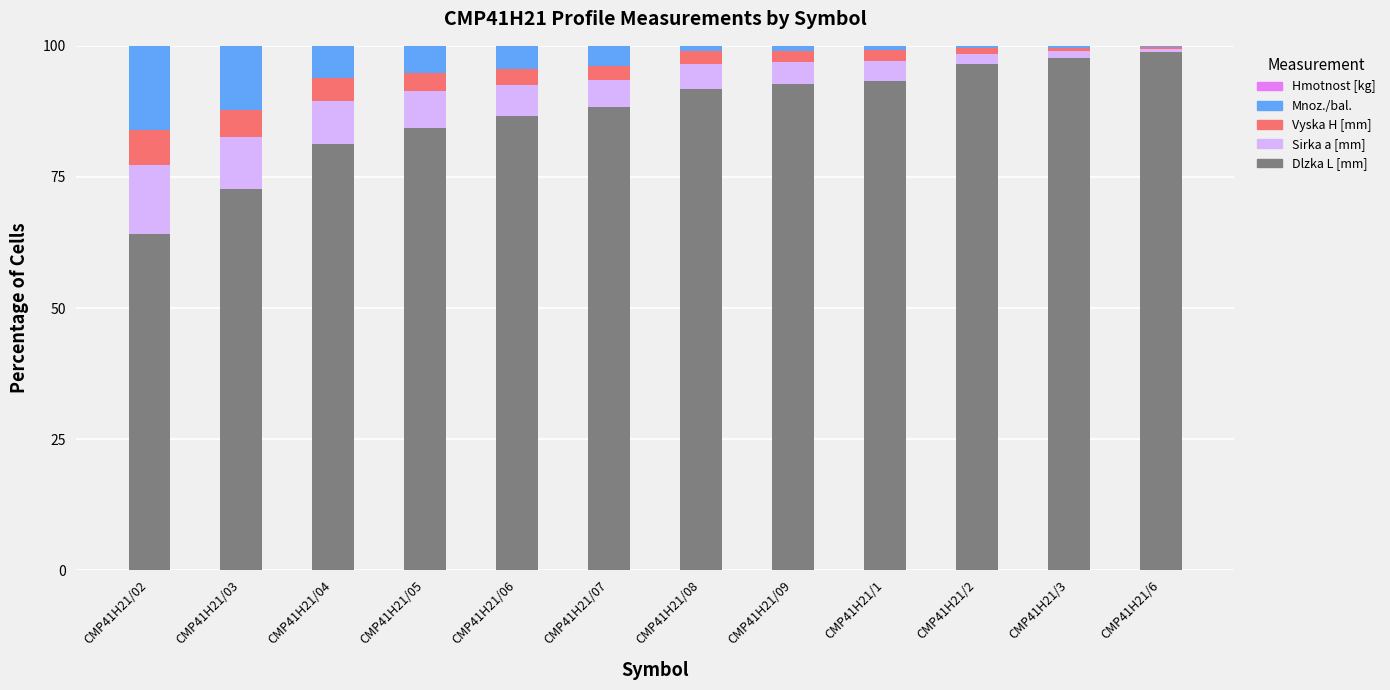

The value of Dlzka L [mm] at CMP41H21/2 is 155.8. True or false?

False